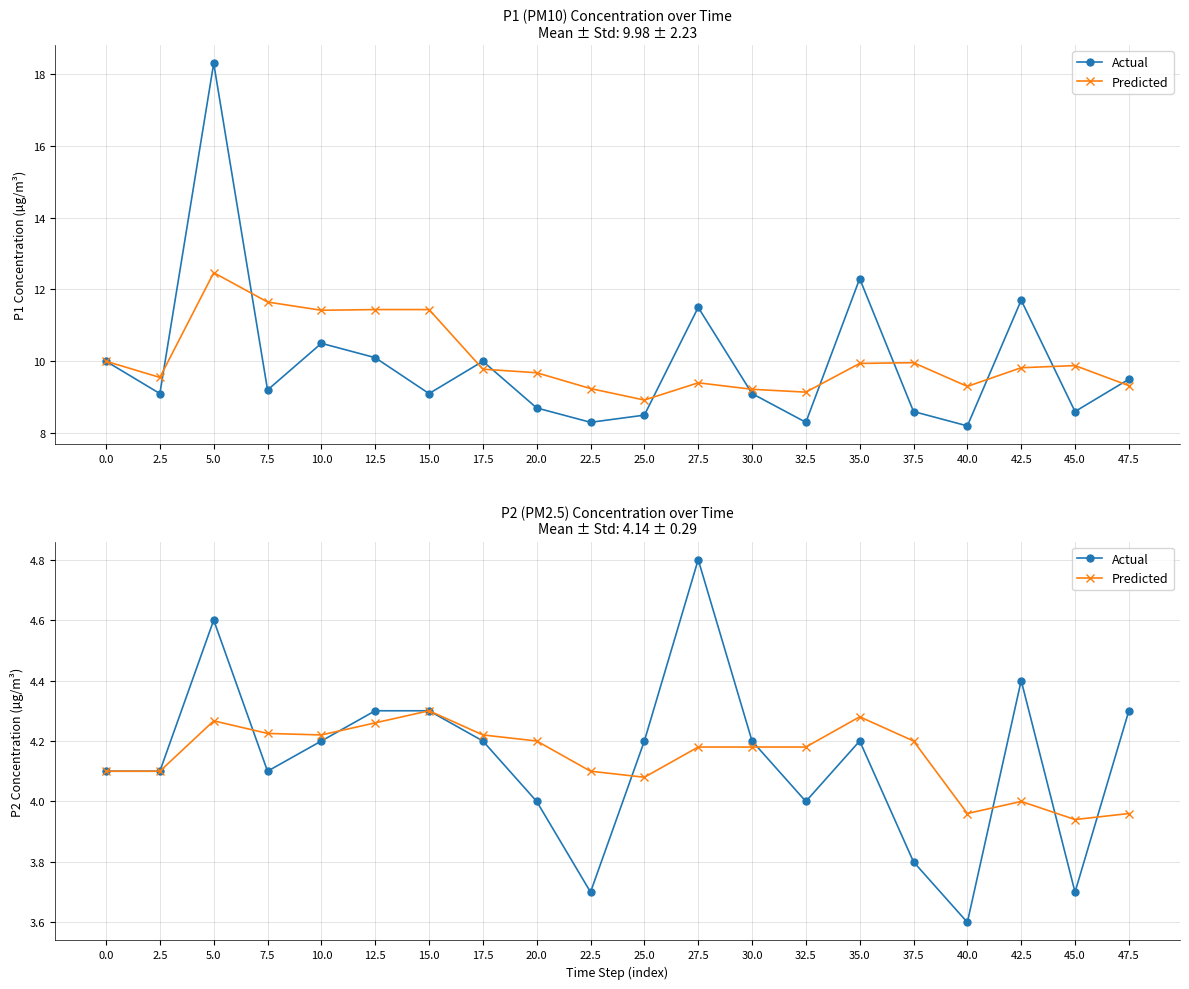

What is the sum of the Actual values at 0.0 and 42.5?

8.5